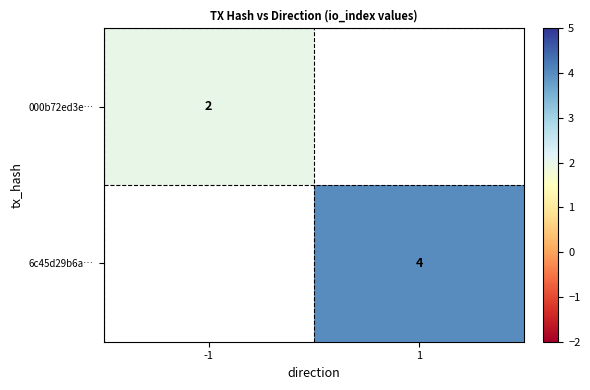

The value of 6c45d29b6a… at 1 is 4. True or false?

True